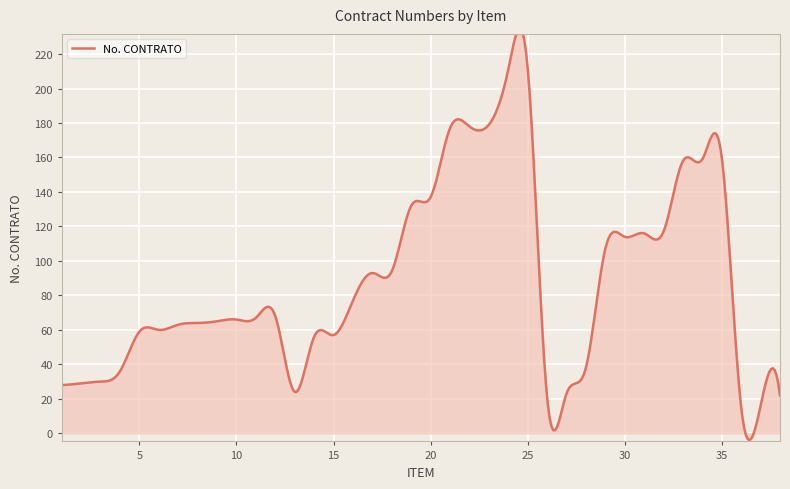

Is it true that the value at 29 is 107?

True